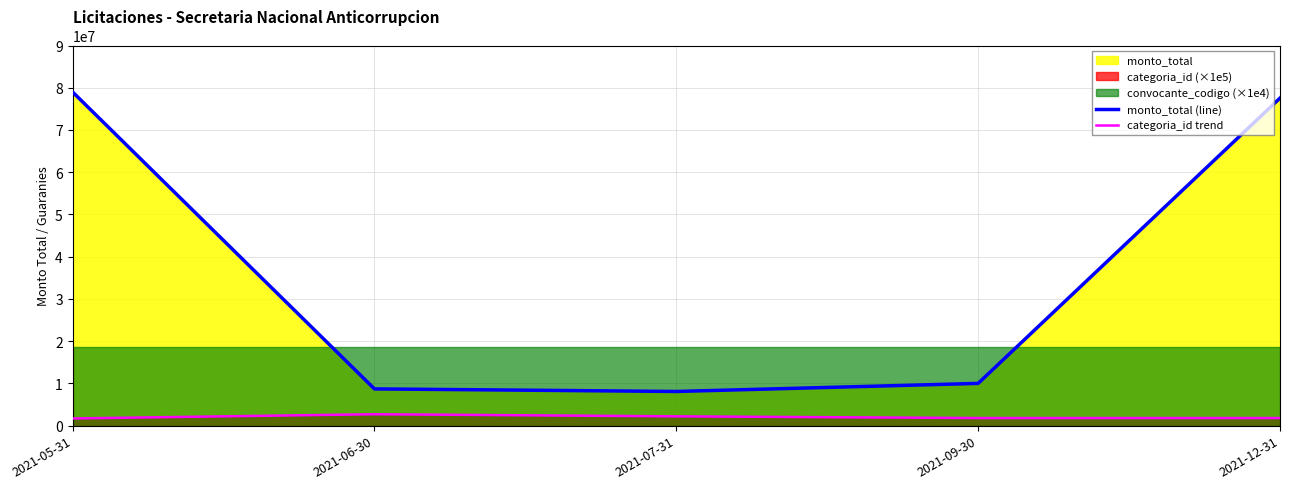

Which series changed the most between 2021-07-31 and 2021-12-31?

monto_total (line)